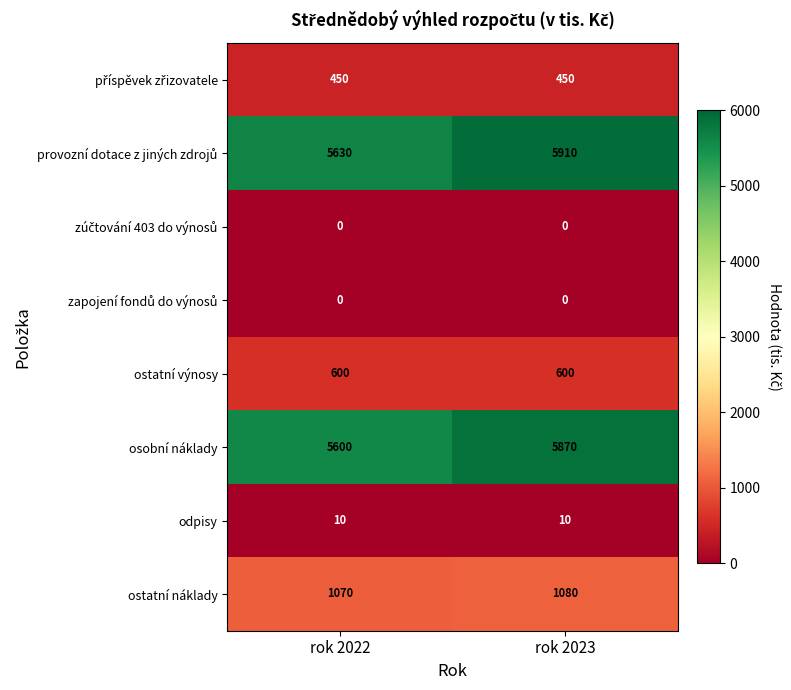

What value does the ostatní náklady series have at rok 2022, to the nearest 5?

1070